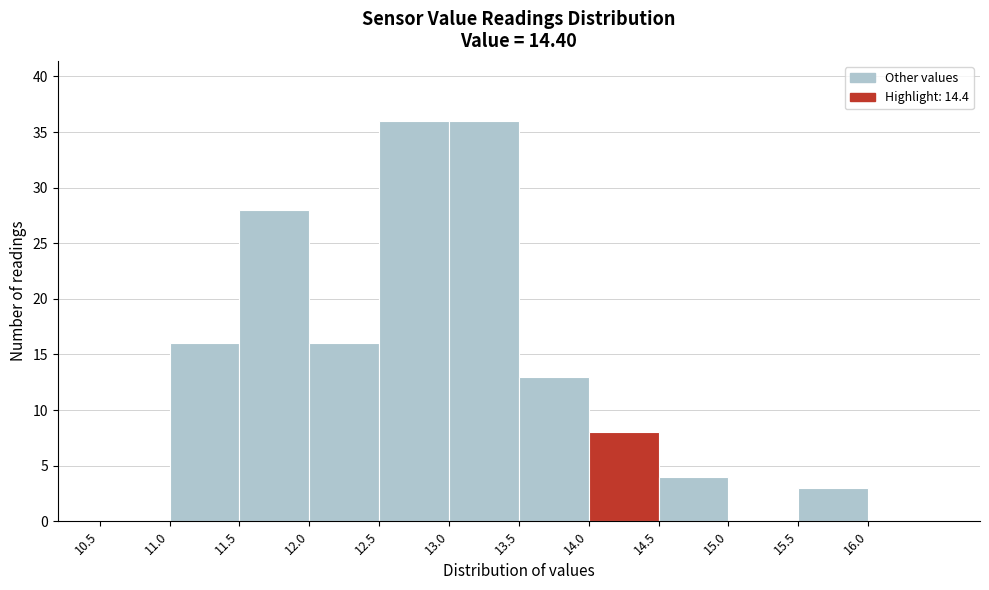

Reading left to right, transcribe this chart: for each bar, give the range it covers on the x-axis and its height. The values are not printed on the chart, so give them approximately, as read against the axis.

10.5 to 11.0: 0
11.0 to 11.5: 16
11.5 to 12.0: 28
12.0 to 12.5: 16
12.5 to 13.0: 36
13.0 to 13.5: 36
13.5 to 14.0: 13
14.0 to 14.5: 8
14.5 to 15.0: 4
15.0 to 15.5: 0
15.5 to 16.0: 3
16.0 to 16.5: 0